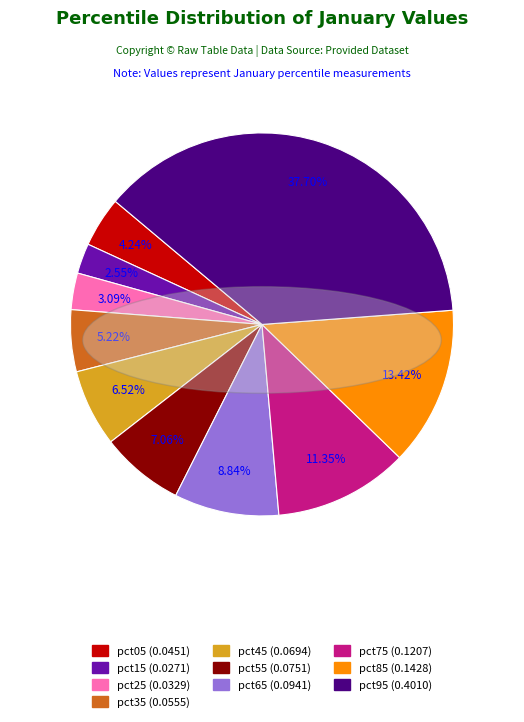

Is there any slice that represents more than half of the pie?

No